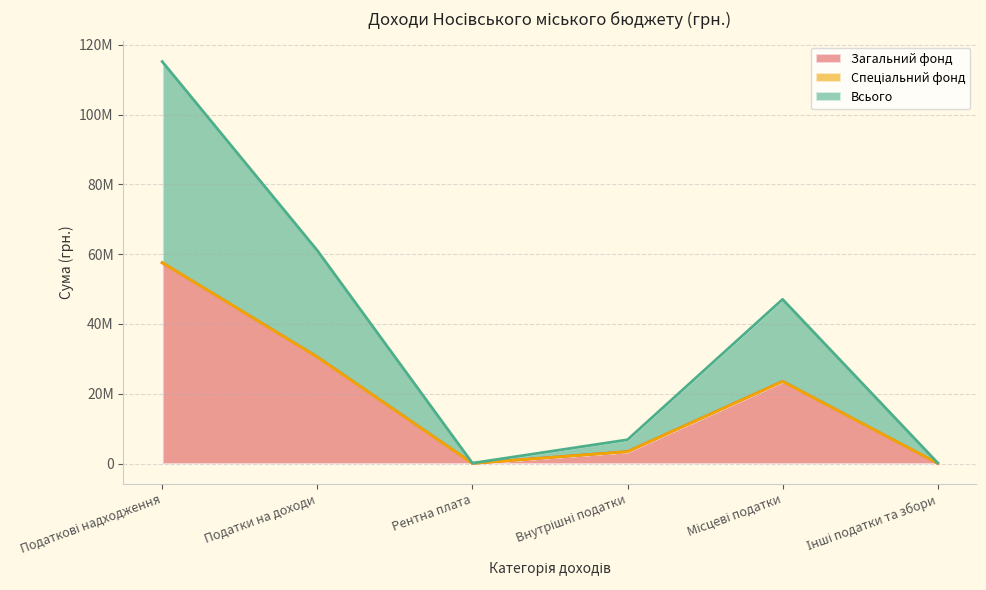

At which label does Всього reach its minimum?

Рентна плата